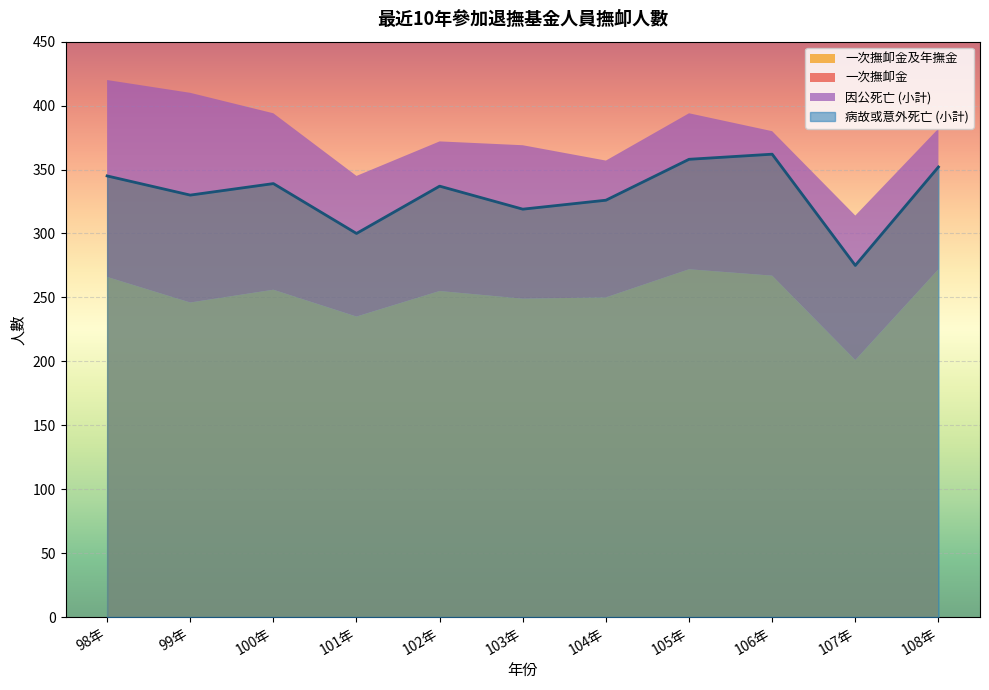

Rank the categories by 一次撫卹金 value from highest to lowest.

106年, 105年, 99年, 100年, 102年, 108年, 98年, 104年, 107年, 103年, 101年